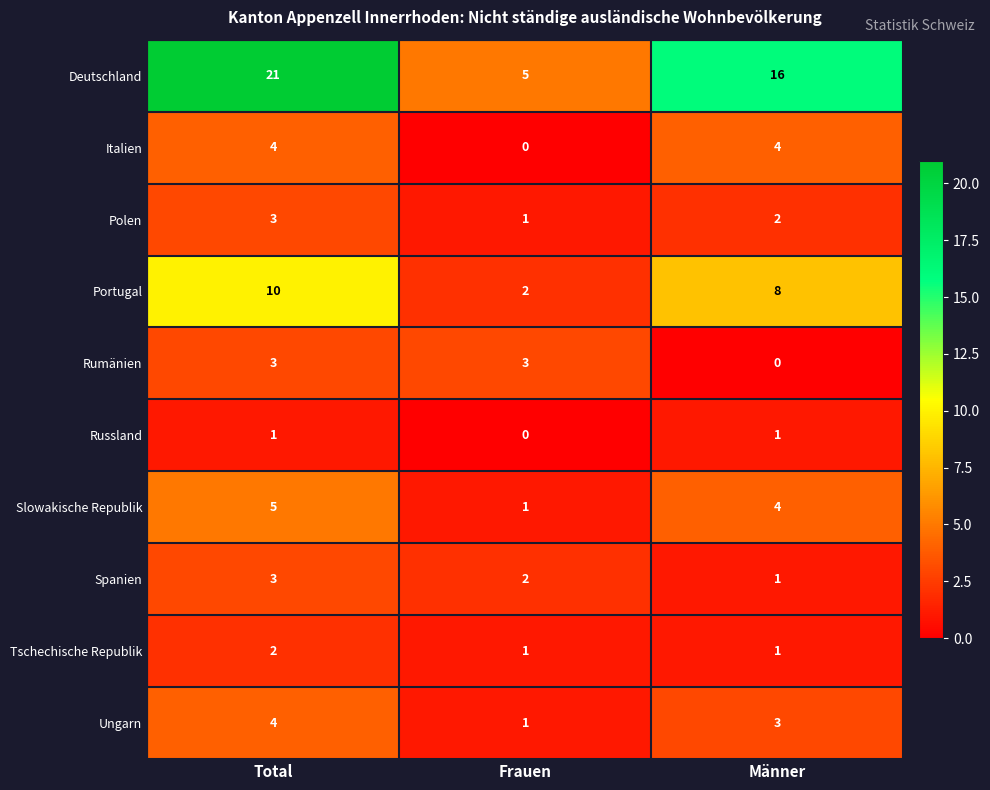

Rank the categories by Ungarn value from highest to lowest.

Total, Männer, Frauen